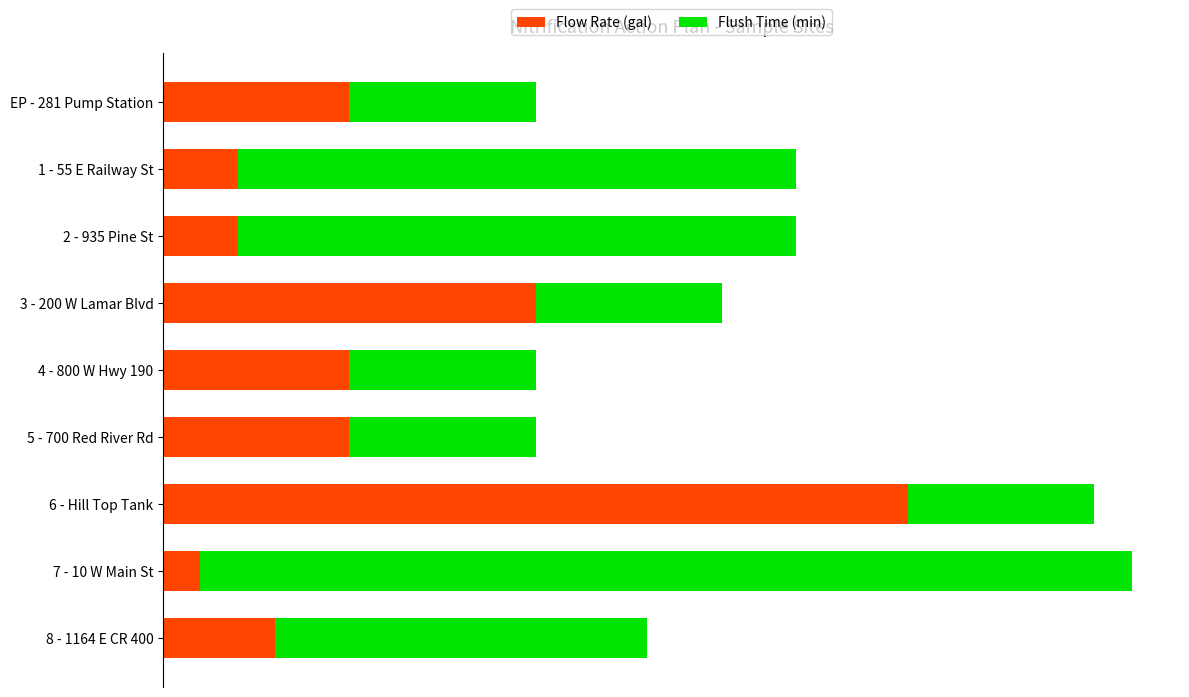

What is the maximum value for Flow Rate (gal)?

20